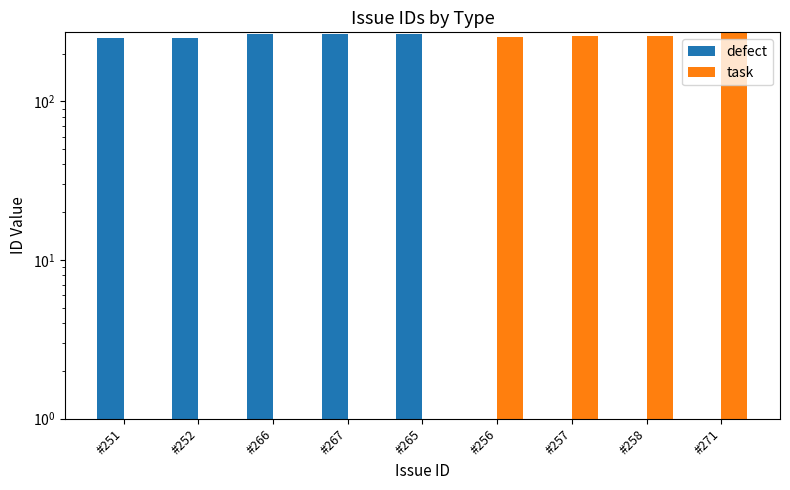

How many values in the defect series are below 251?

4